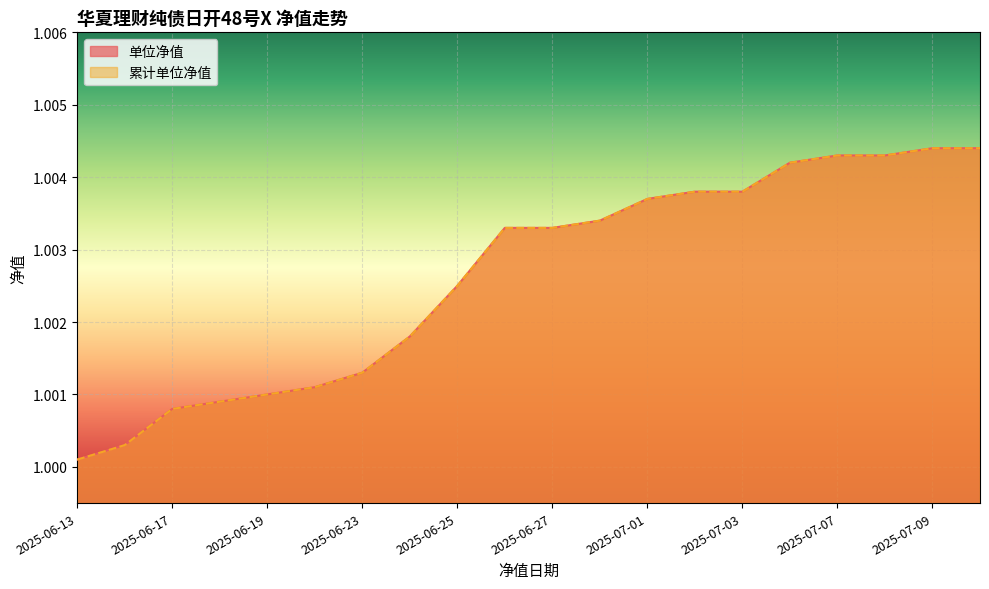

The value of 单位净值 at 2025-07-02 is 0.5. True or false?

False